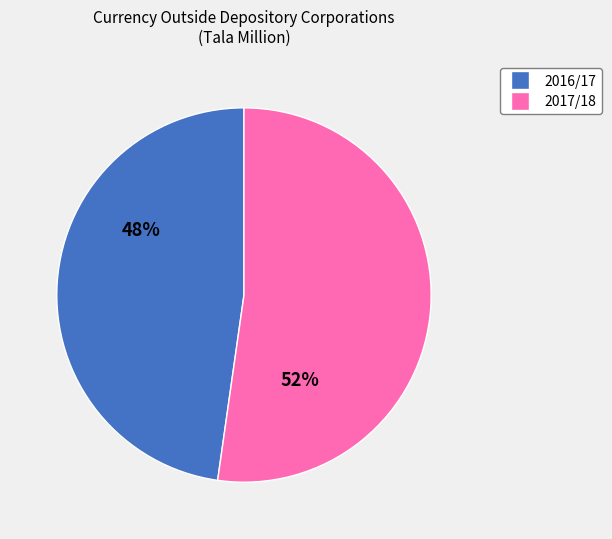

Does any single category account for the majority?

Yes